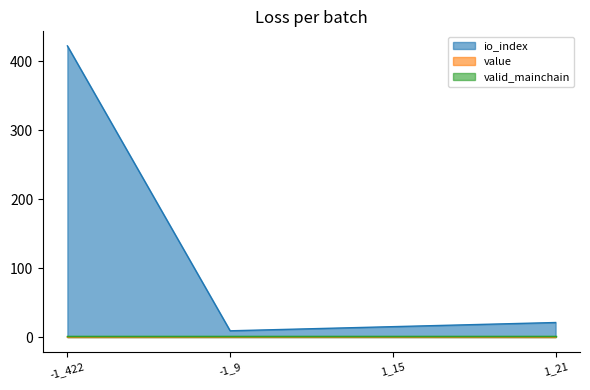

At which category is the sum across all series the highest?

-1_422